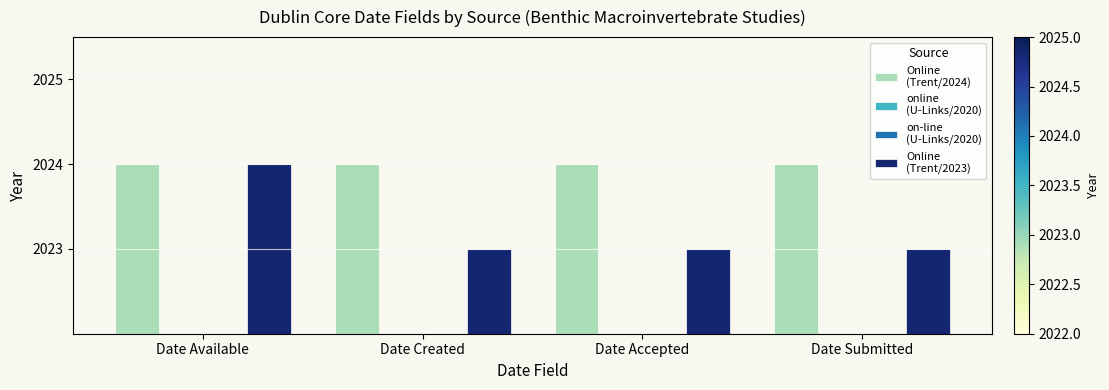

At how many categories does at least one series exceed 1?

4